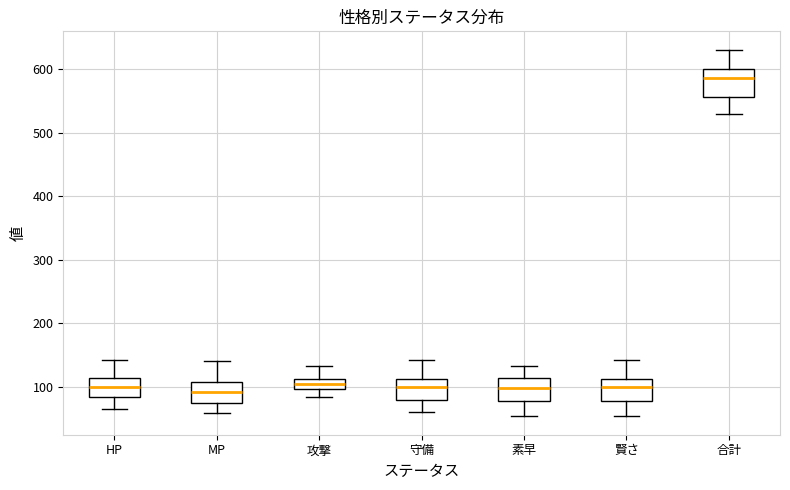

Where is the lower edge of the box for 守備 on the y-axis? The values are not printed on the chart, so give them approximately, as read against the axis.

80